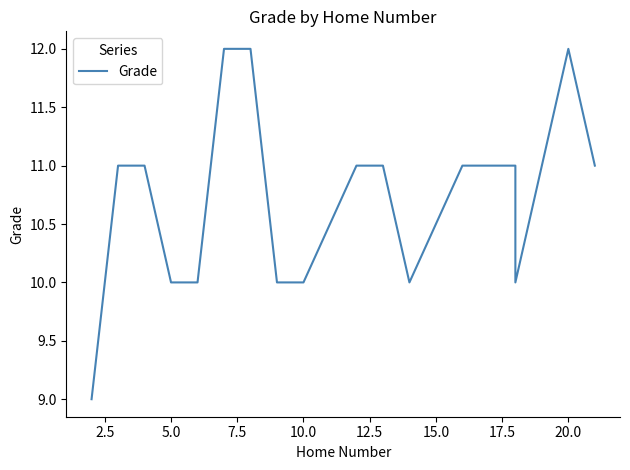

The chart shows a value of 7 at 12.5. True or false?

False